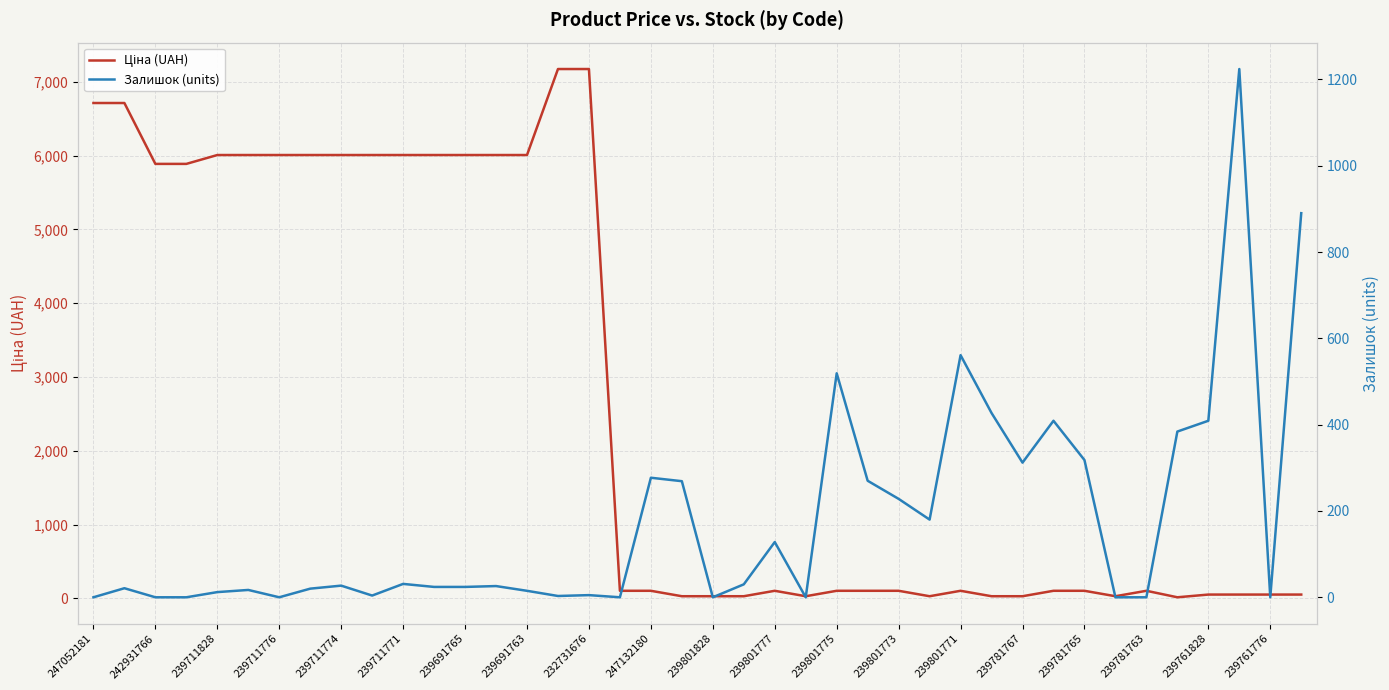

What is the sum of all Ціна (UAH) values?

107108.8